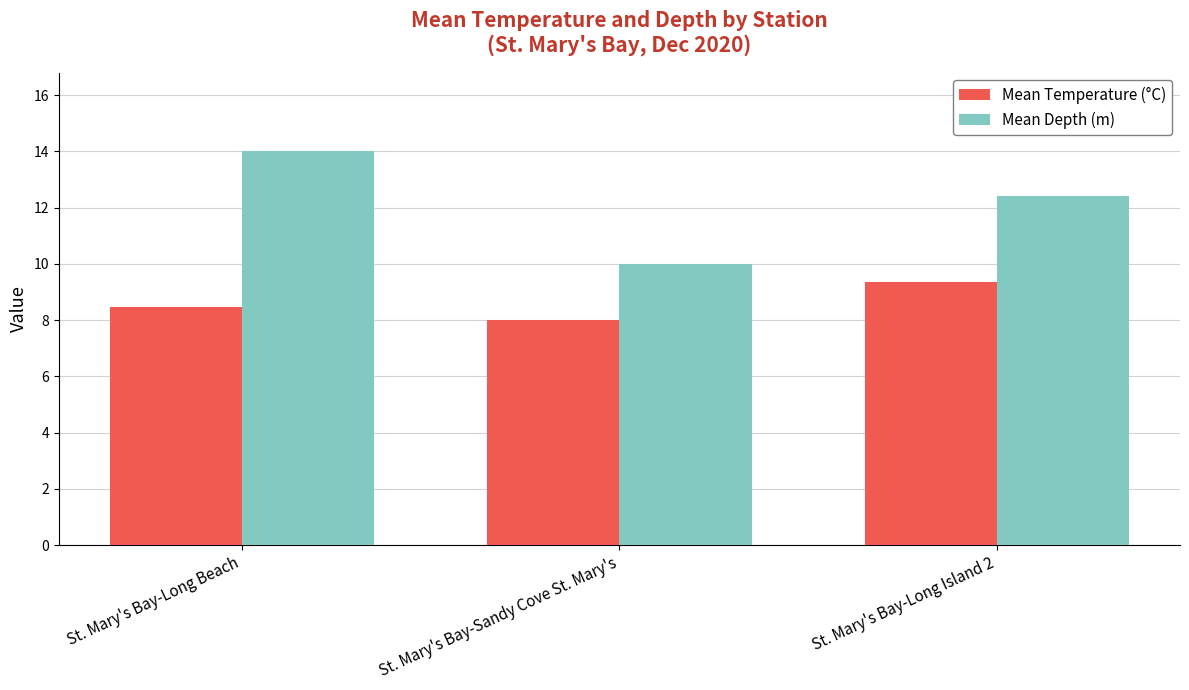

List the series in order of their peak value, highest first.

Mean Depth (m), Mean Temperature (°C)